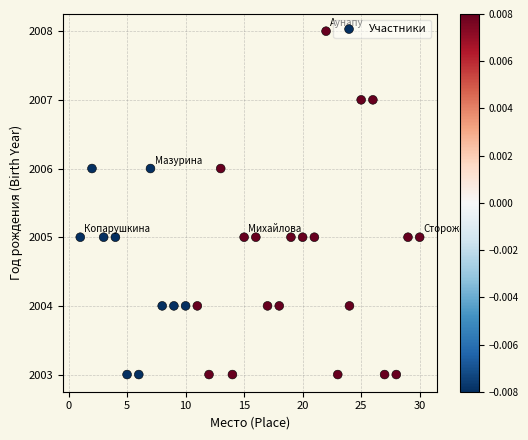

What is the range of Y values (max minus min)?

5